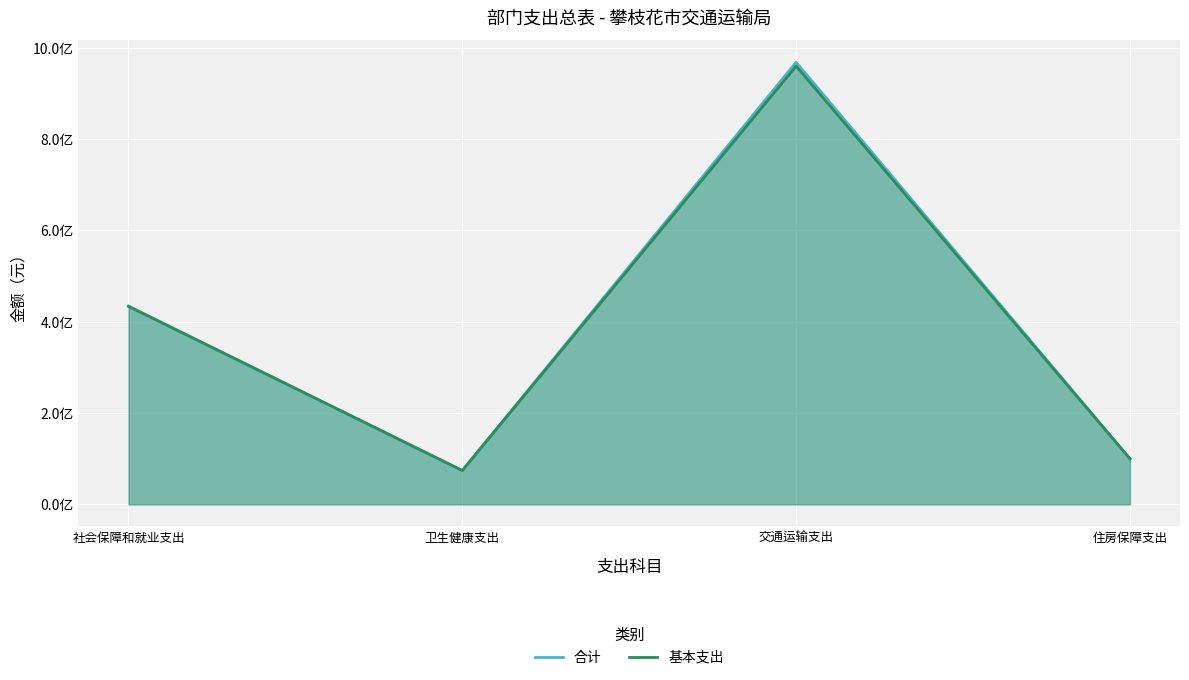

True or false: 基本支出 and 合计 cross at least once.

False